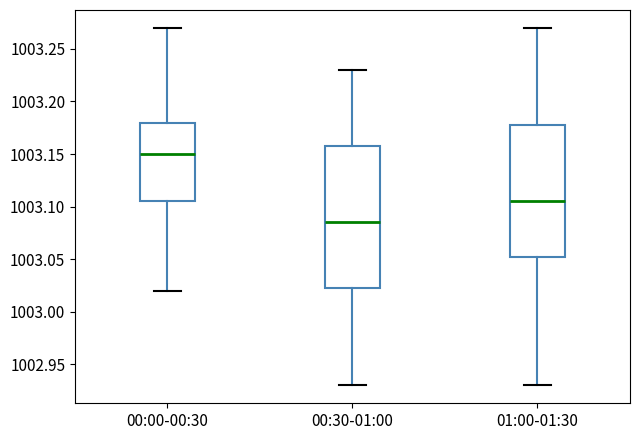

Where is the upper edge of the box for 01:00-01:30 on the y-axis? The values are not printed on the chart, so give them approximately, as read against the axis.

1003.180